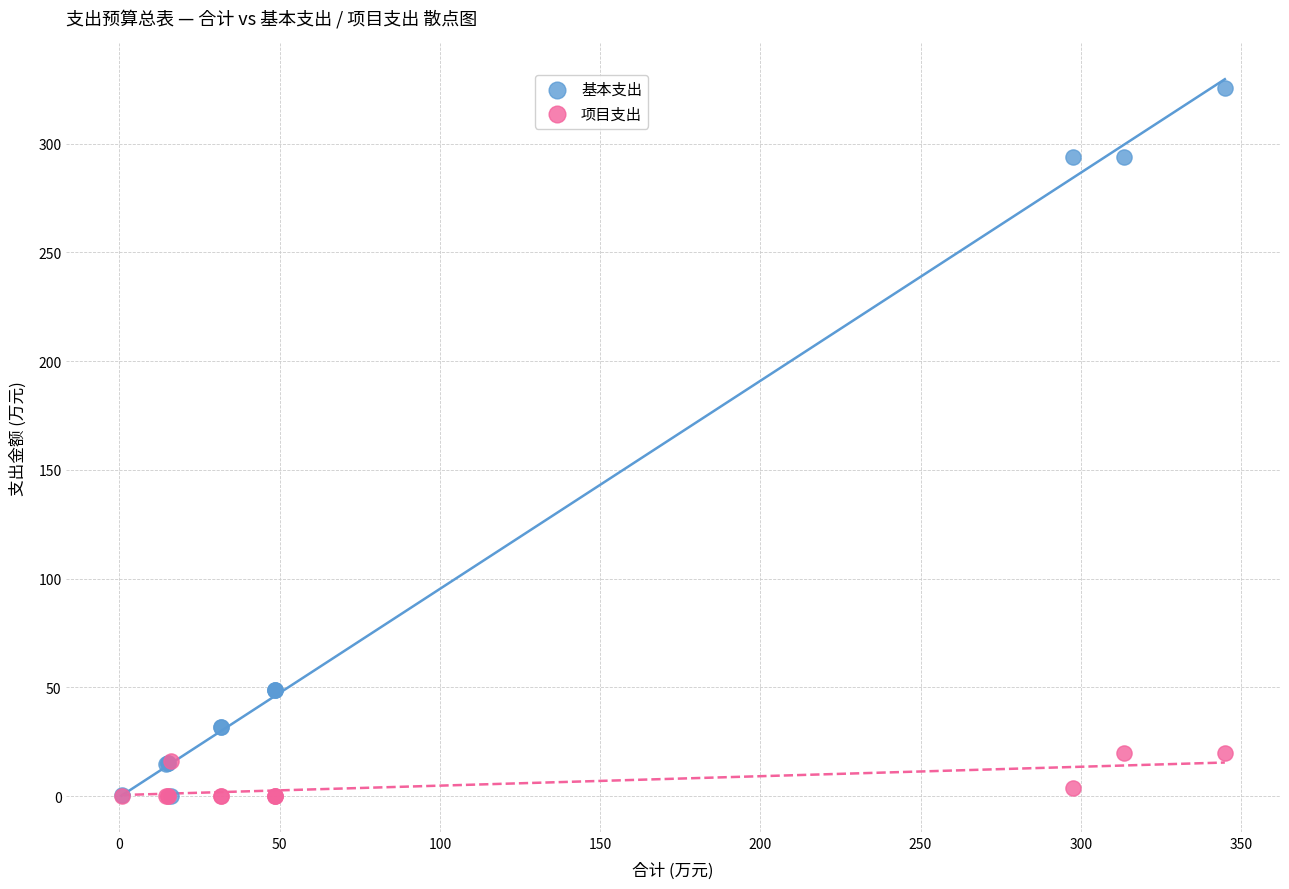

Which series has the widest spread of Y values?

基本支出